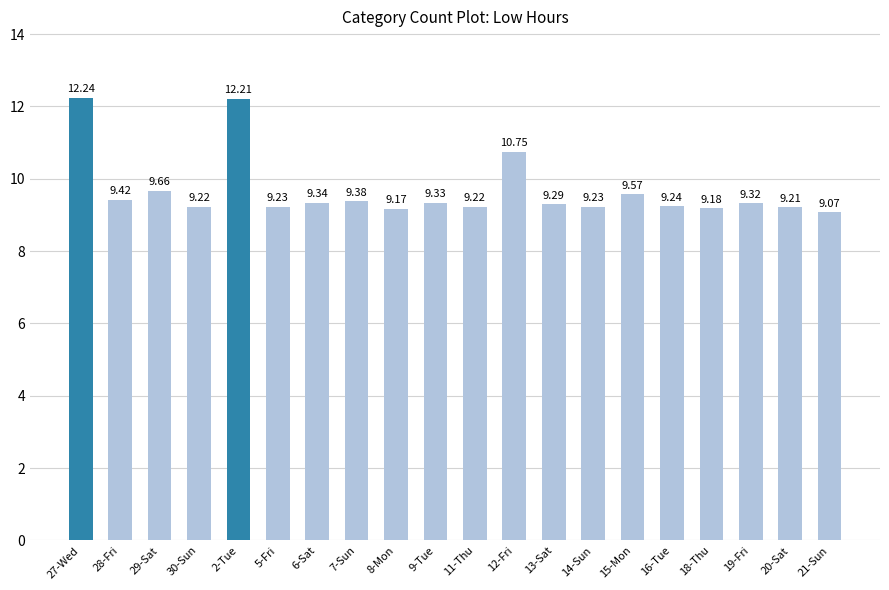

What is the label of the 1st bar from the right?

21-Sun